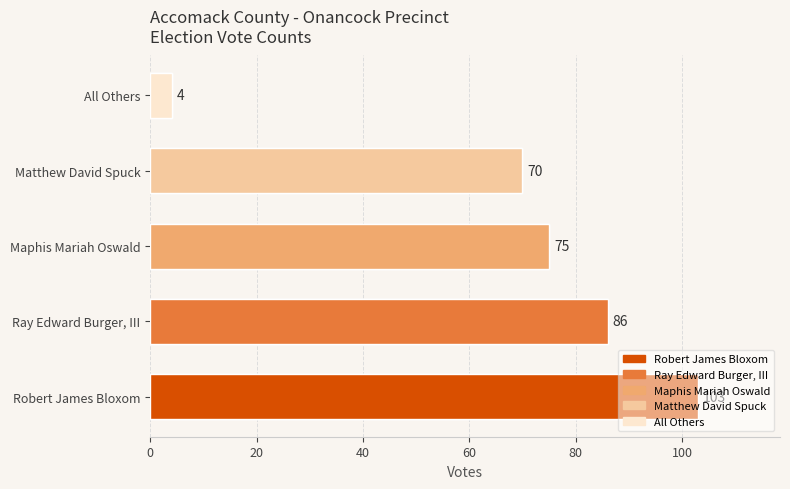

What is the maximum value shown in the chart?

103